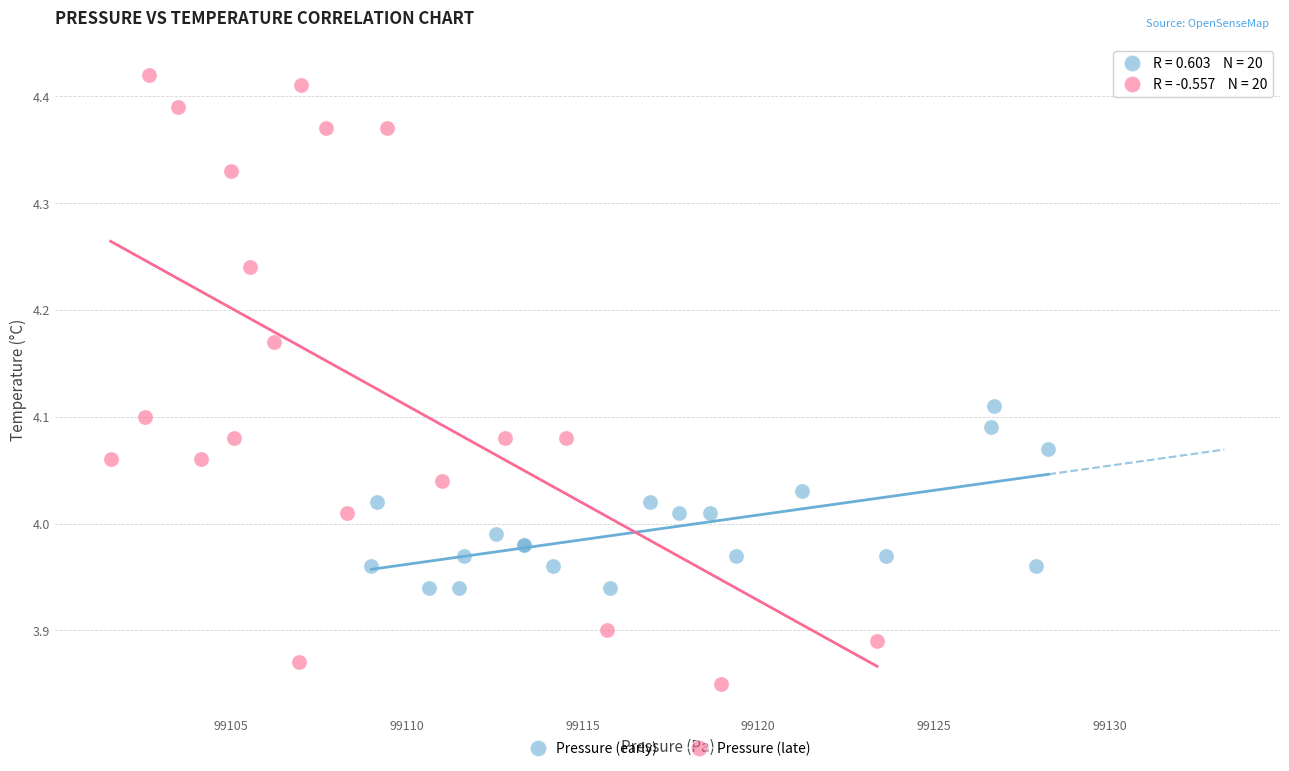

Which series contains the highest Y value?

Pressure (late)